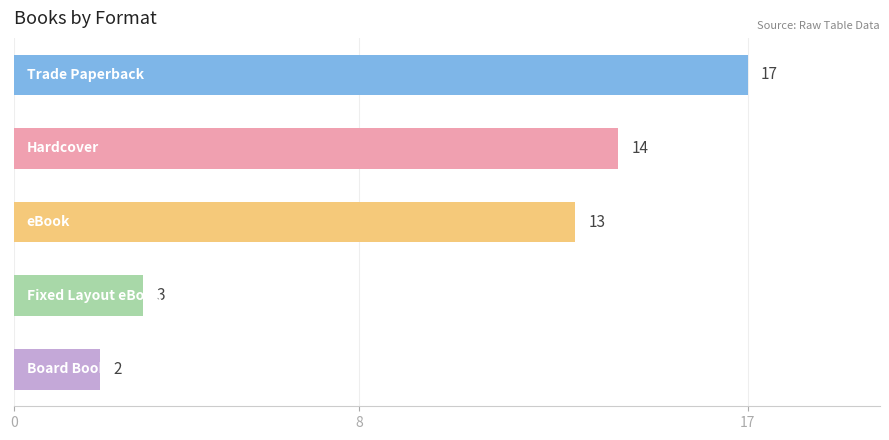

What is the minimum value shown in the chart?

2